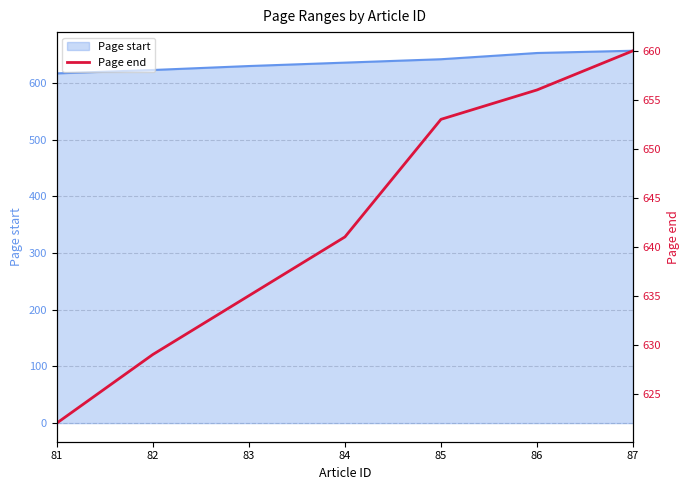

What is the difference between the maximum and minimum values?

38